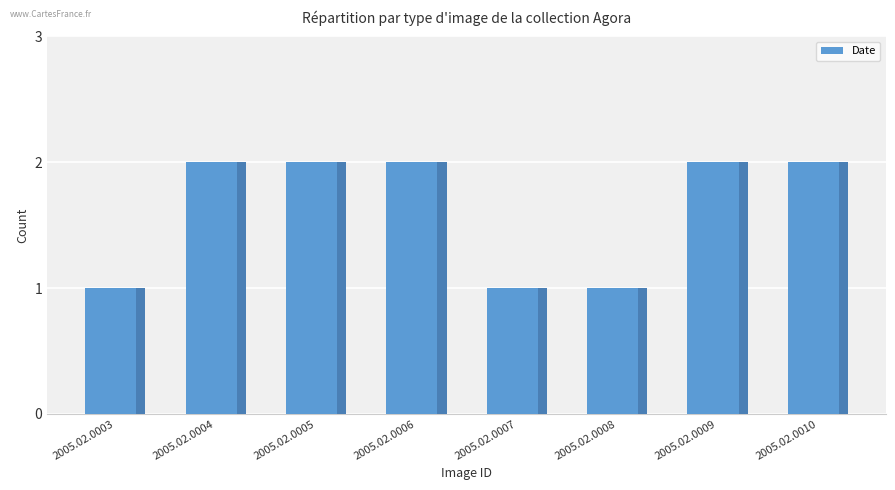

Is it true that the value at 2005.02.0009 is 2?

True